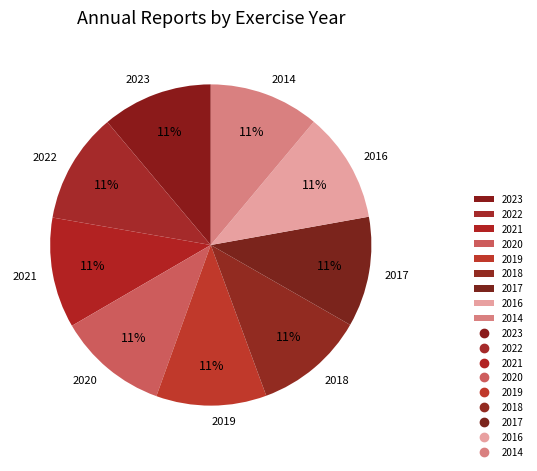

Is there any slice that represents more than half of the pie?

No